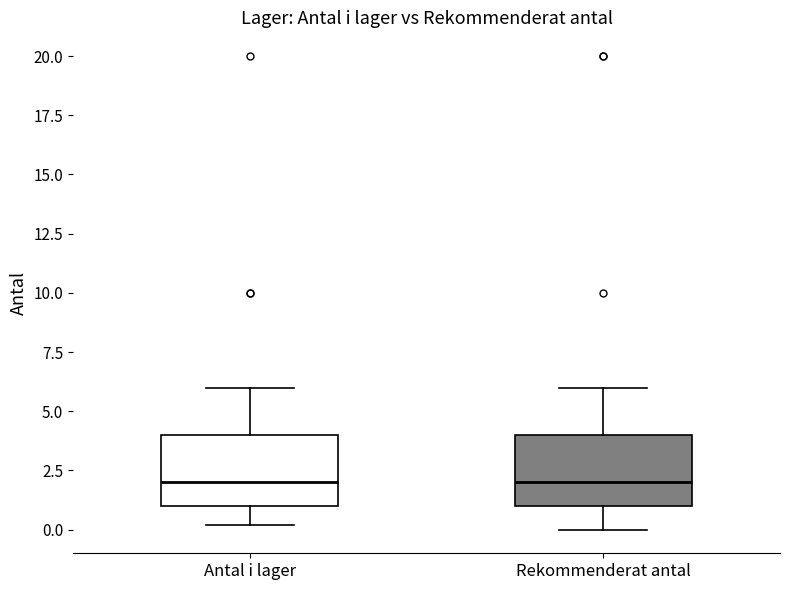

Reading left to right, transcribe this box plot: for each box, give where its median line is, the range the box spans, and where its two whiskers end, as read against the y-axis. The values are not printed on the chart, so give them approximately, as read against the axis.

Antal i lager: median 2, box 1 to 4, whiskers 0 to 6
Rekommenderat antal: median 2, box 1 to 4, whiskers 0 to 6